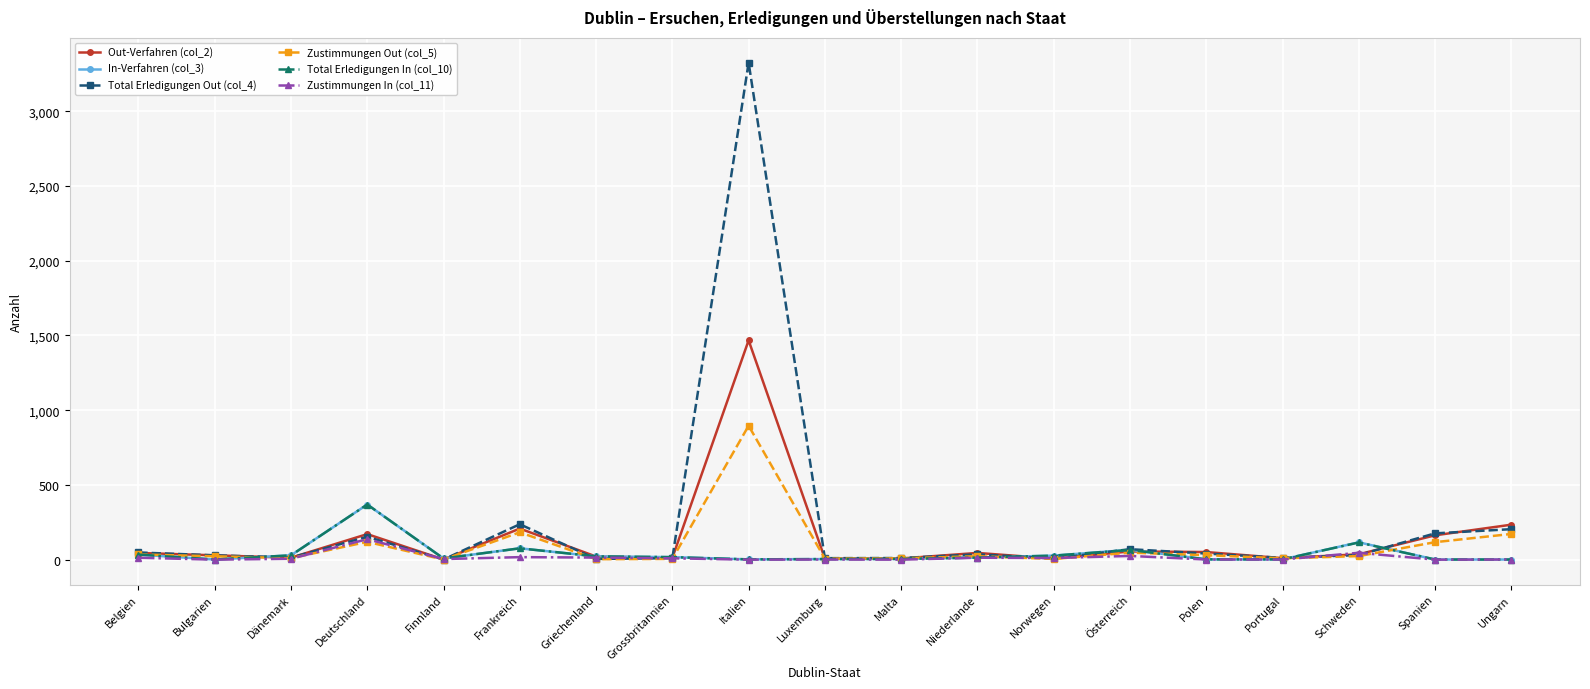

What is the spread (max minus min) of values at Griechenland?

19